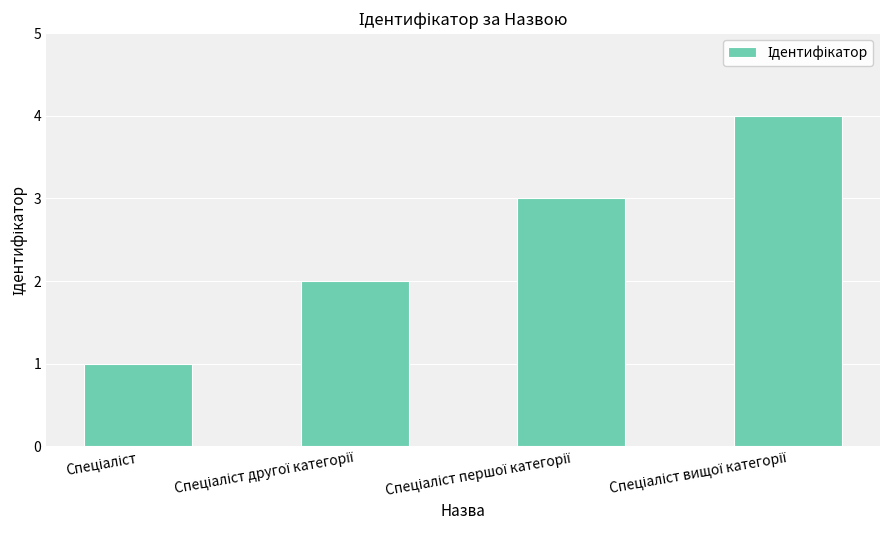

What is the greatest value displayed?

4